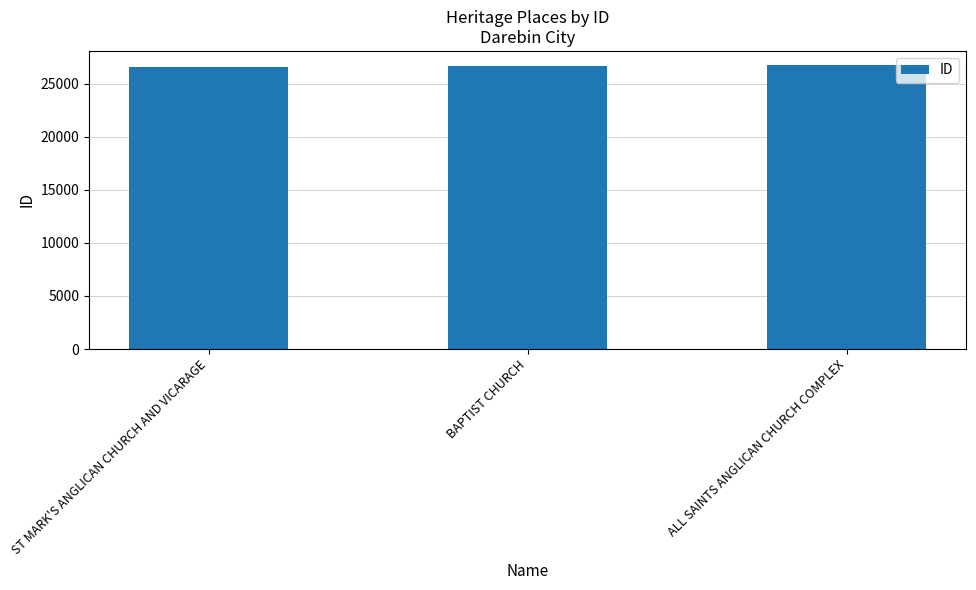

How many values are below 26686?

1